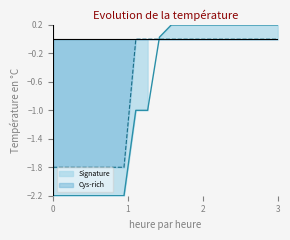

What is the minimum value for Cys-rich?

-1.8